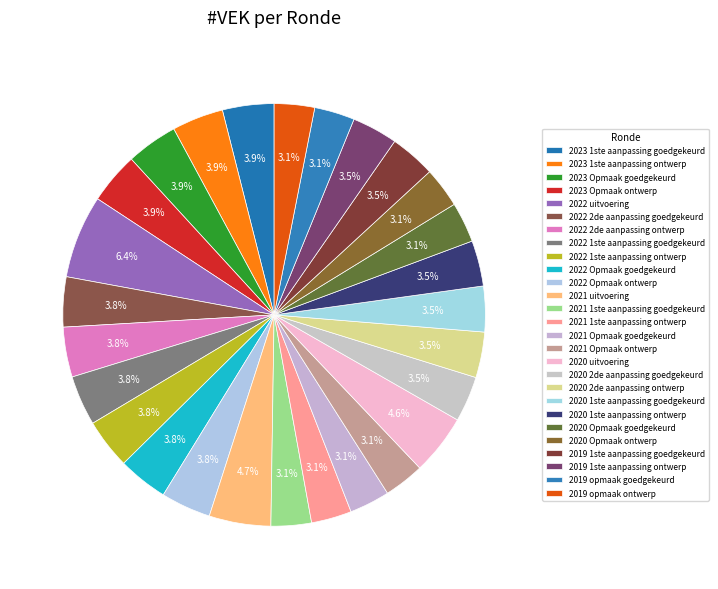

Does 2020 Opmaak goedgekeurd account for over 50% of the chart?

No